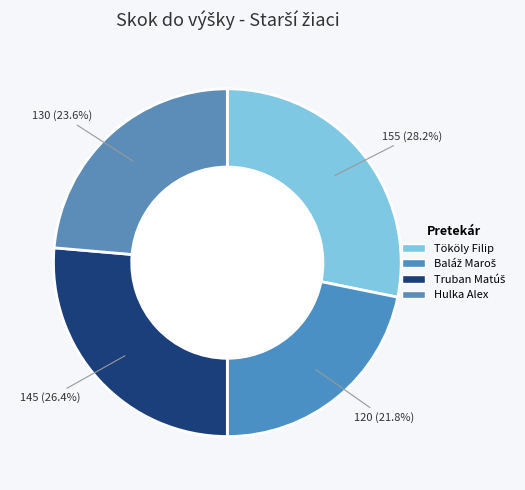

What percentage is the Baláž Maroš slice, to the nearest percent?

22%